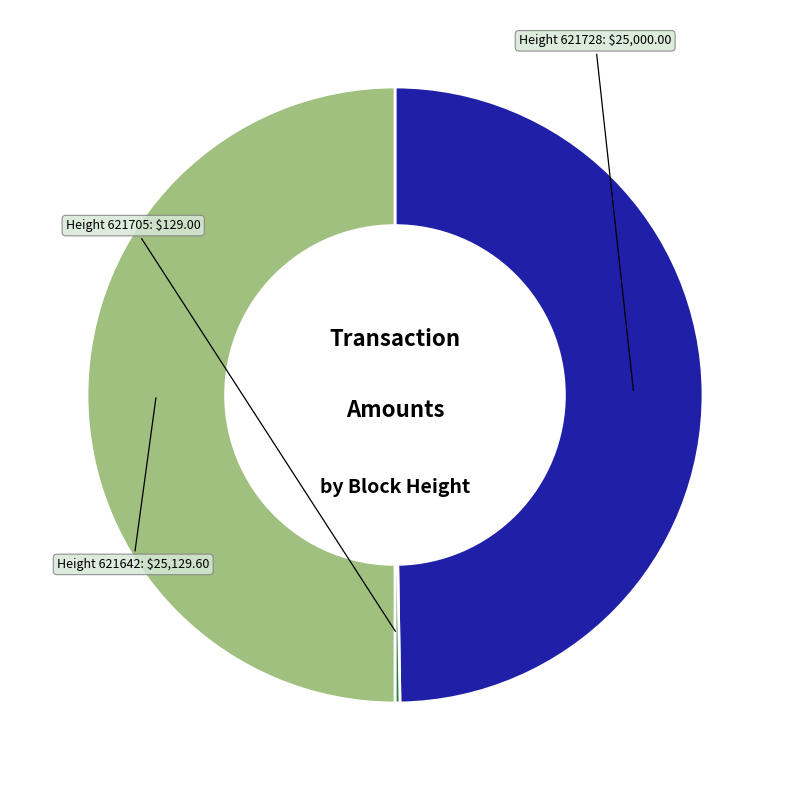

Rank the categories by value from highest to lowest.

621642, 621728, 621705